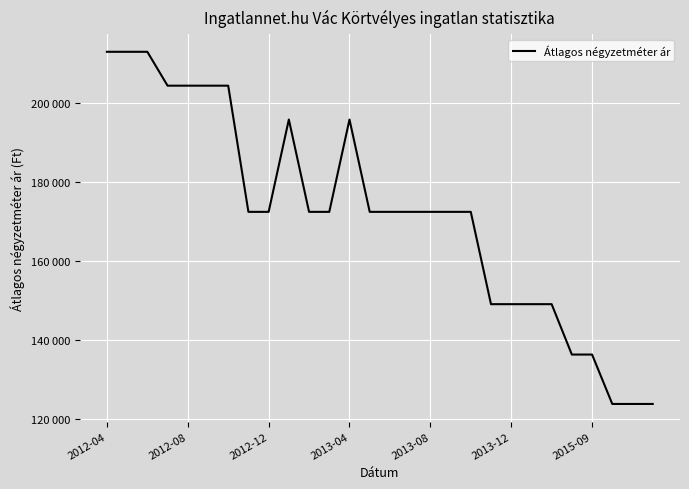

Where is the data nearest to the value 168303?

7